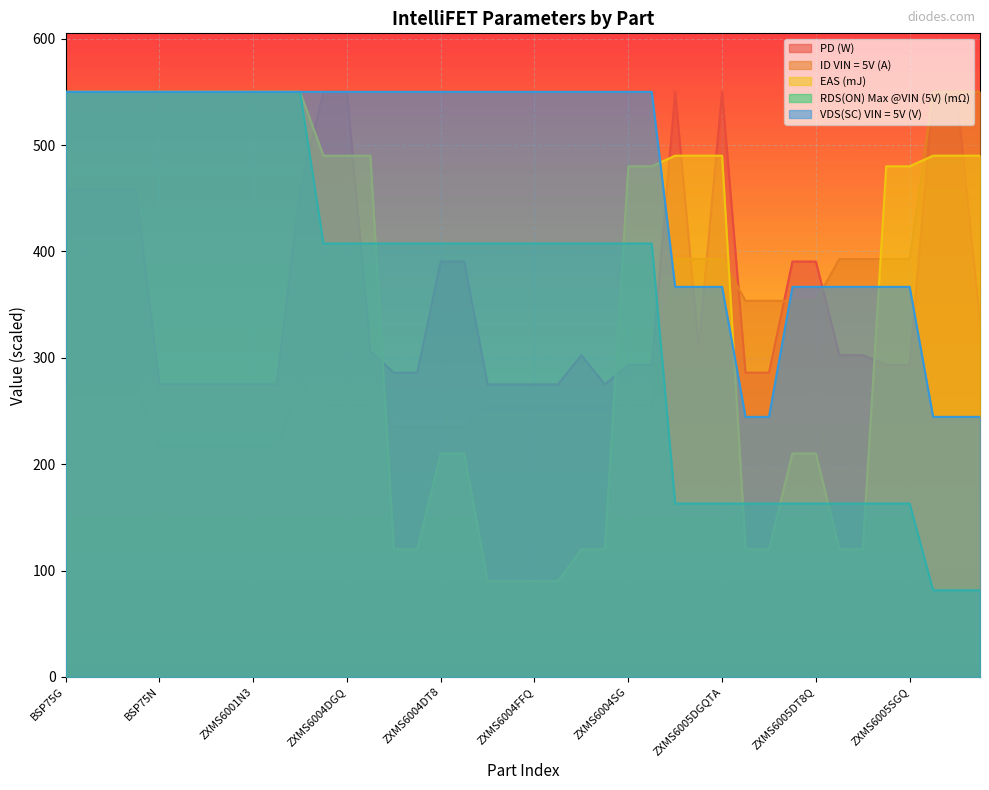

What is the total value across all series at ZXMS6004DG?

2252.8